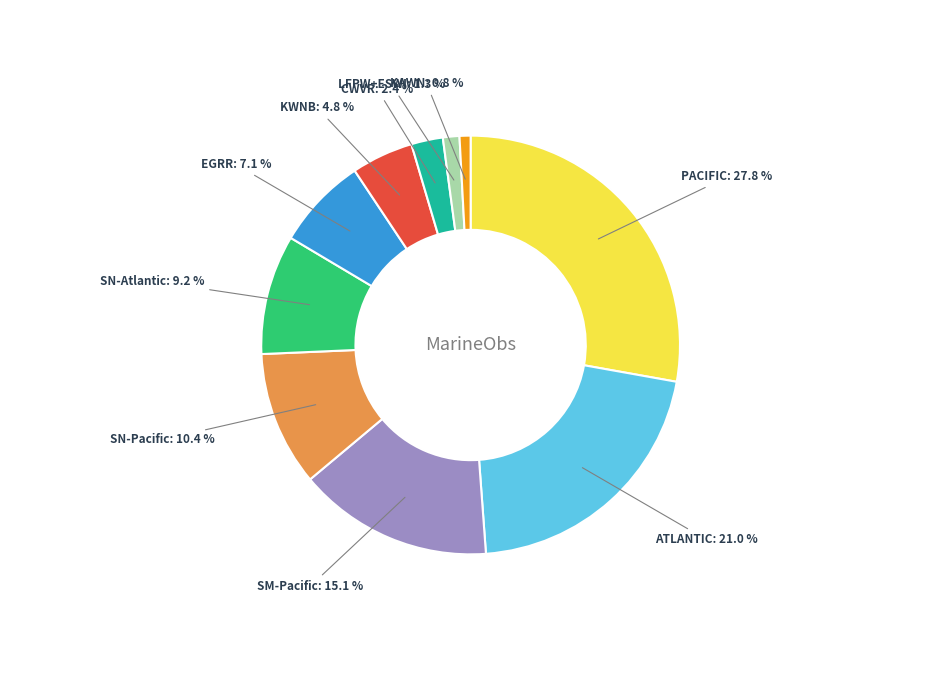

How many segments does this pie chart have?

10